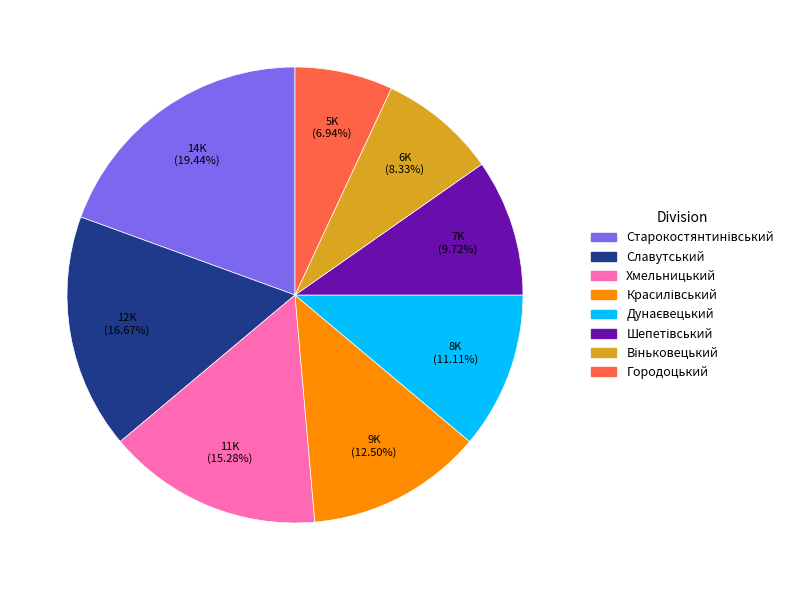

Does Хмельницький account for over 50% of the chart?

No